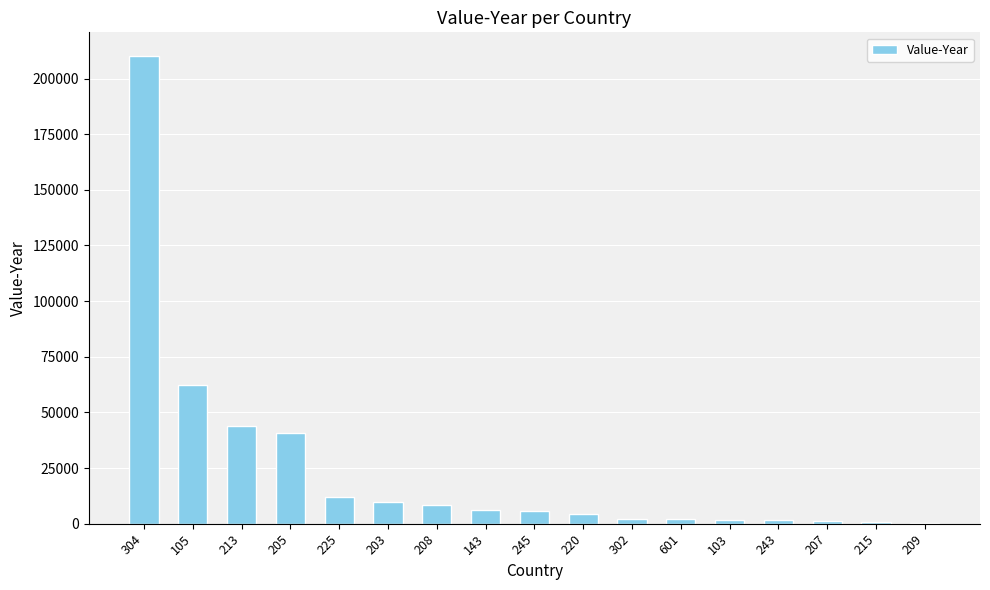

What is the sum of all values?

412241